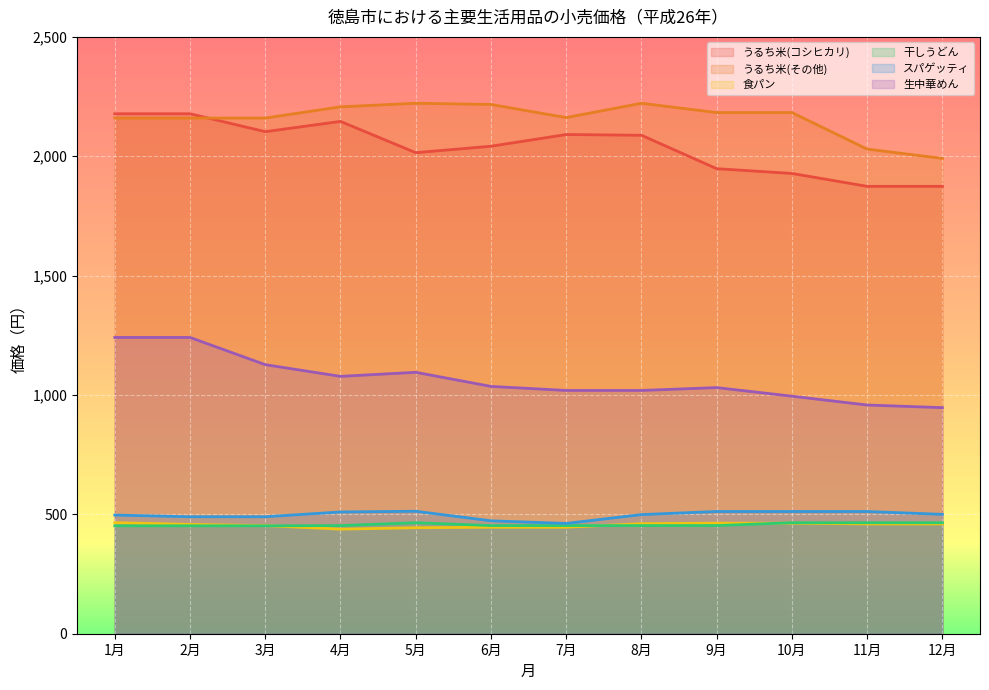

How many data points does each series have?

12